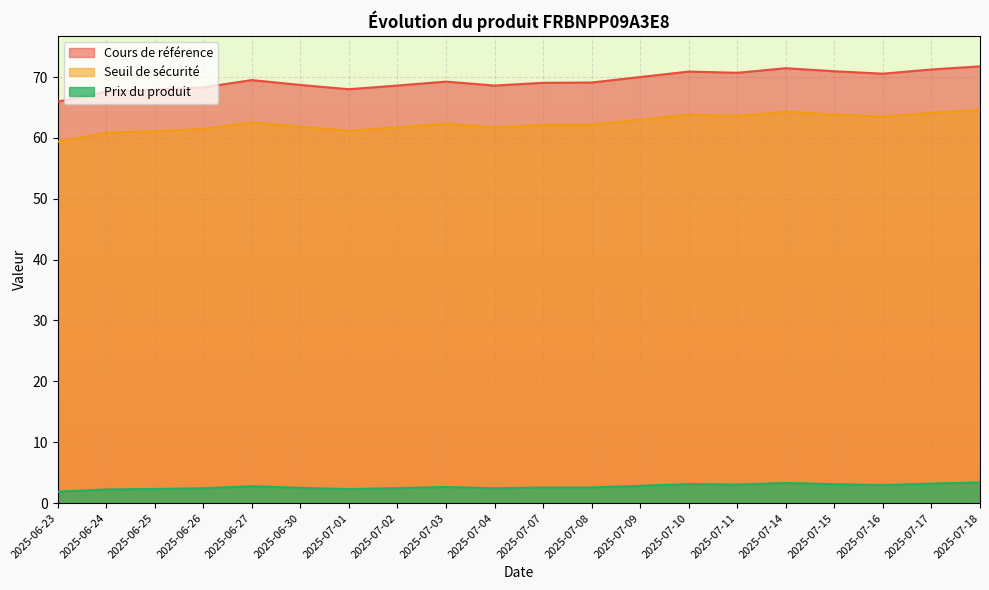

How many lines are shown in the chart?

3